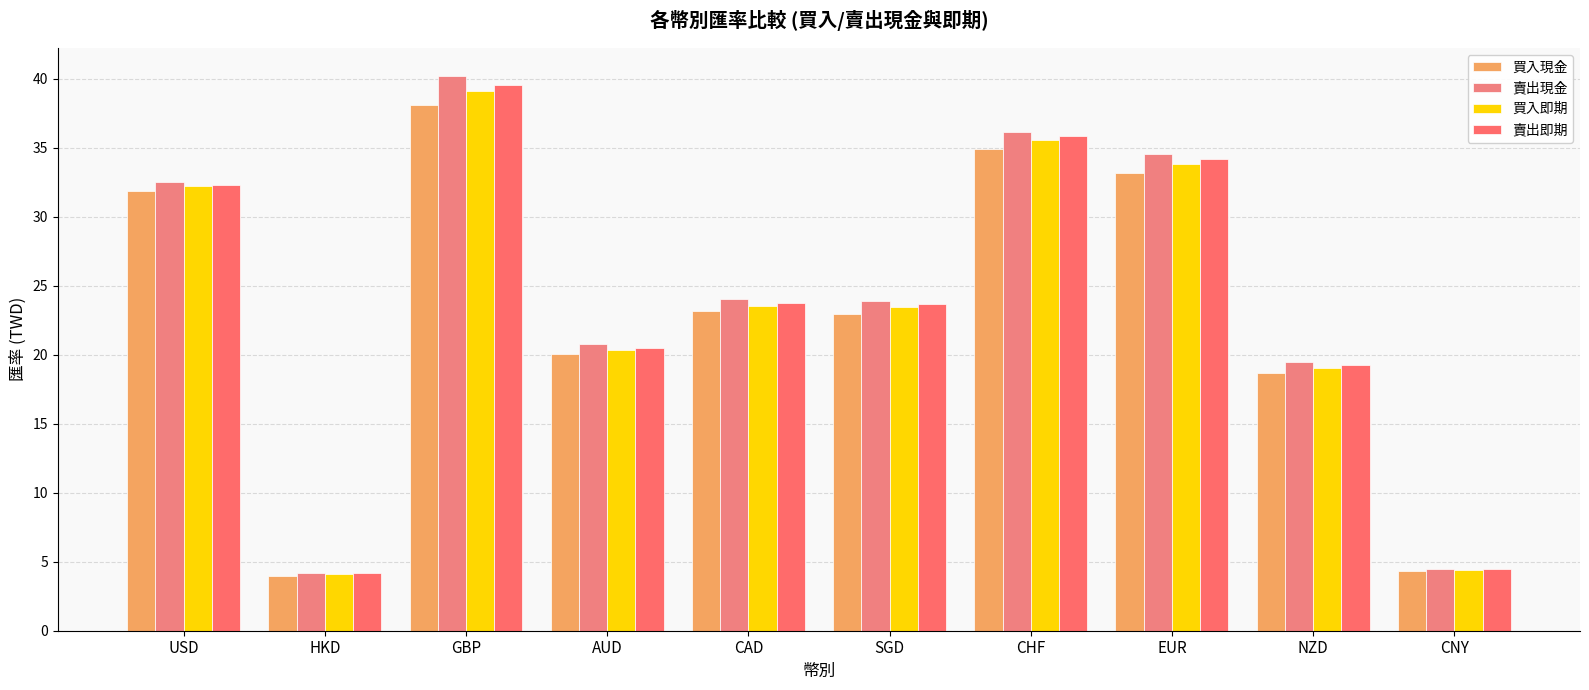

What is the label of the 6th bar from the left?

SGD